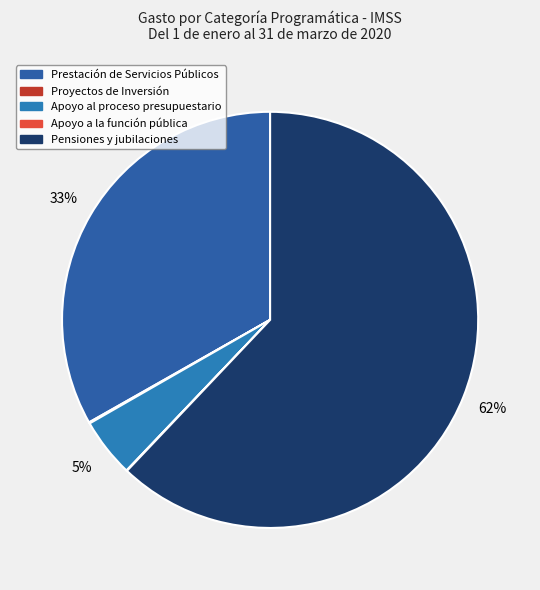

To the nearest percent, what is the difference between the largest and smallest slice percentages?

62%